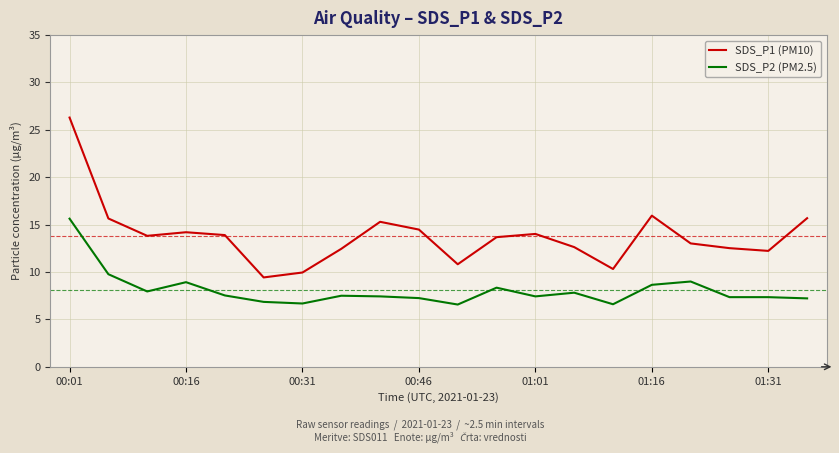

True or false: SDS_P1 (PM10) and SDS_P2 (PM2.5) cross at least once.

False